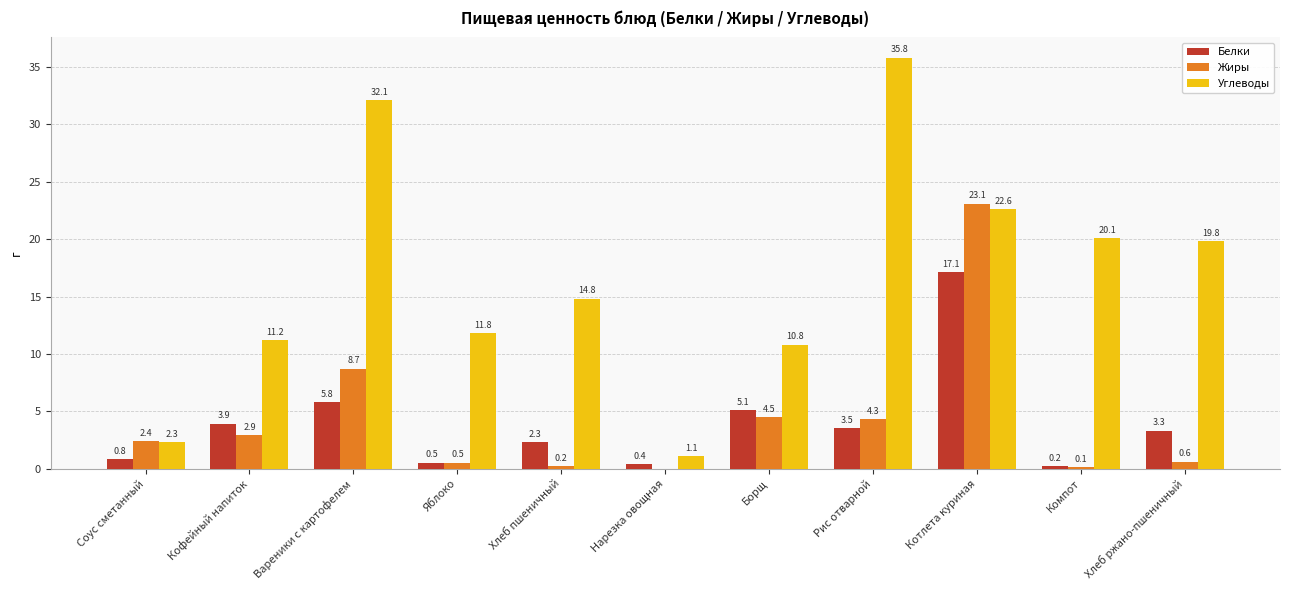

Is it true that Жиры equals 4.3 at Рис отварной?

True